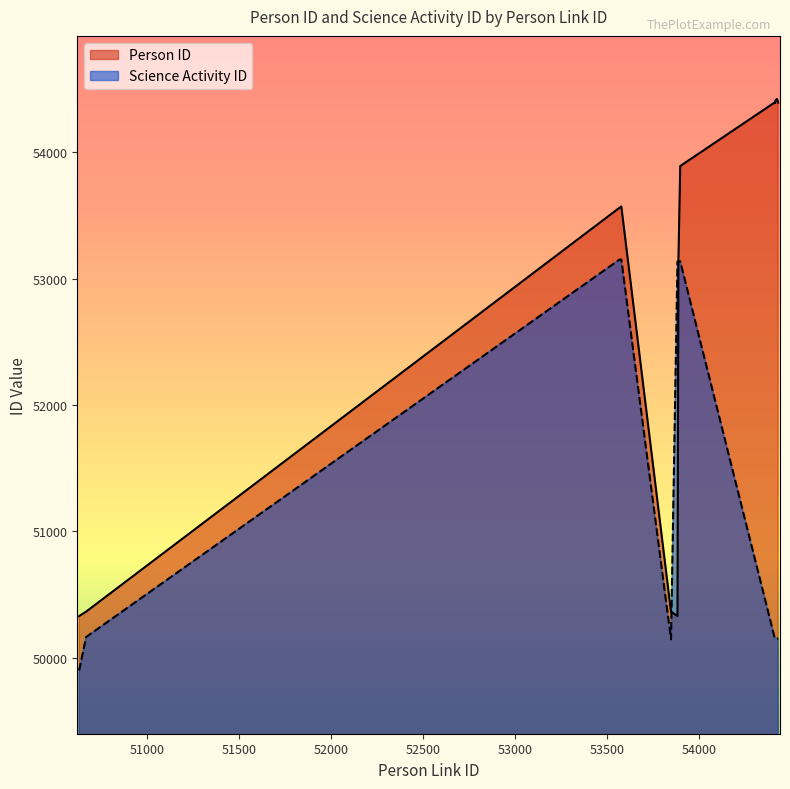

How many distinct data groups are displayed?

2